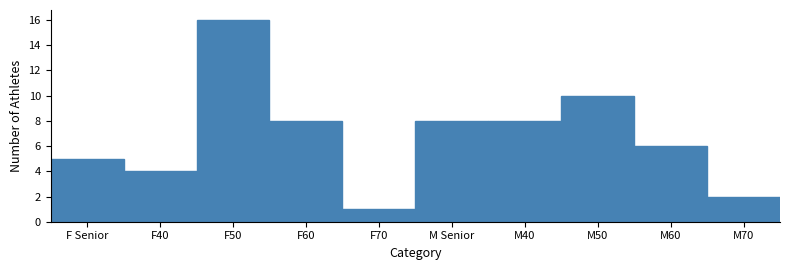

Reading left to right, what are all the values shown in this chart?

F Senior=5	F40=4	F50=16	F60=8	F70=1	M Senior=8	M40=8	M50=10	M60=6	M70=2